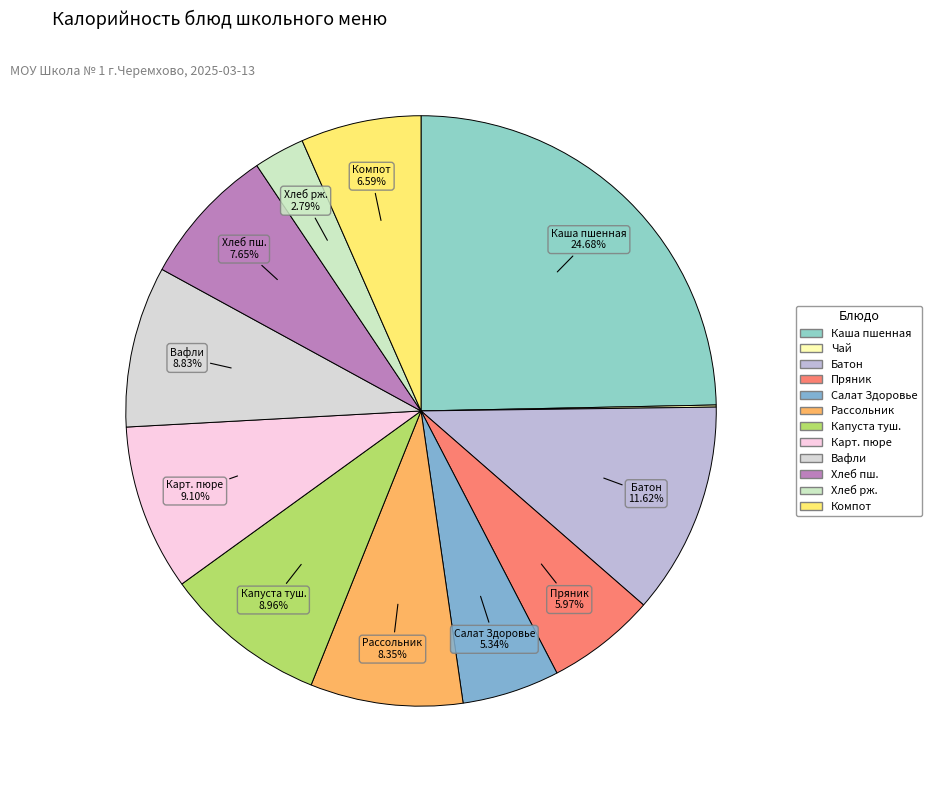

To the nearest percent, what is the difference between the largest and smallest slice percentages?

25%